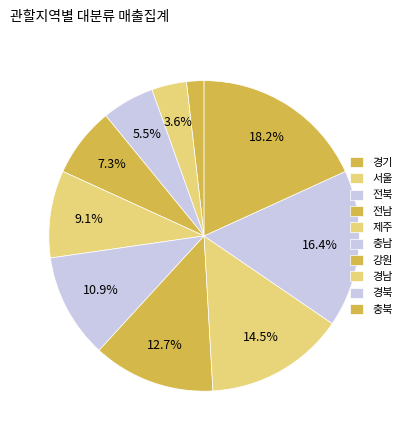

Count the number of slices in the pie.

10